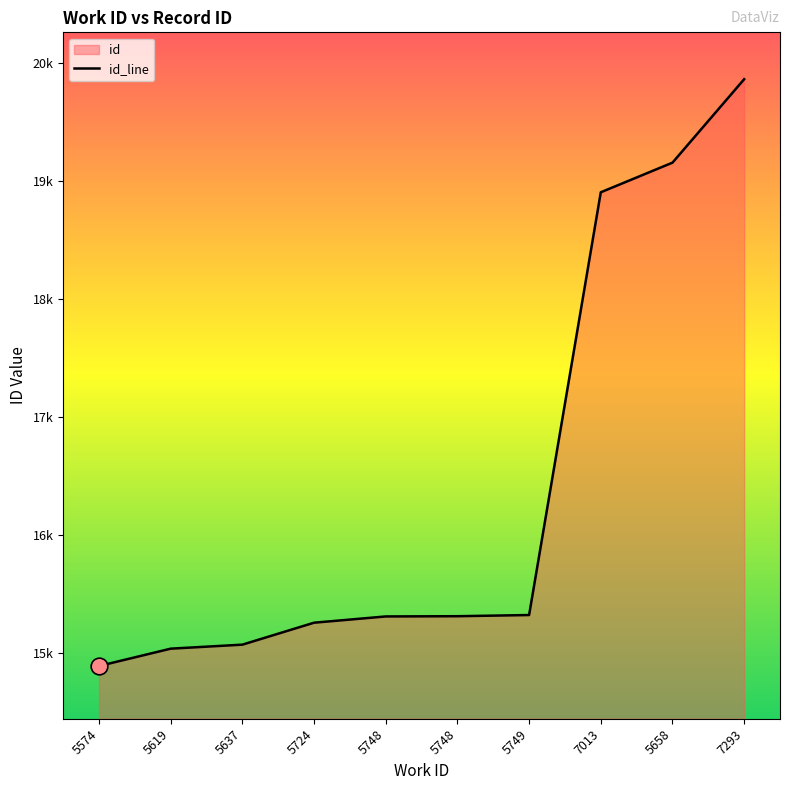

At which label is the value closest to 17375?

7013